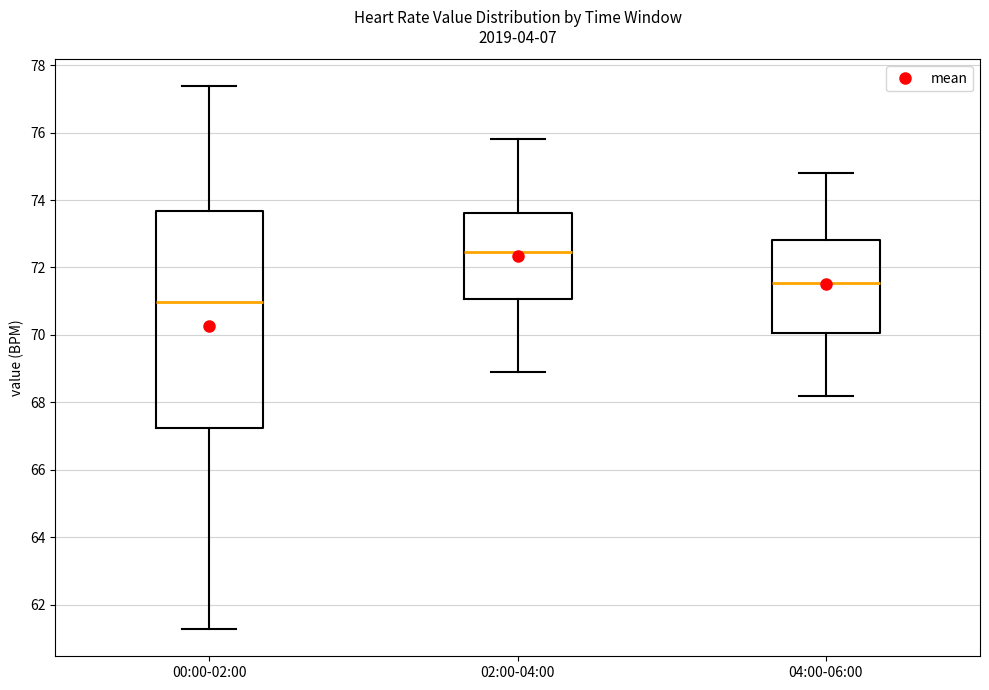

Where does the lower whisker of the box for 04:00-06:00 end on the y-axis? The values are not printed on the chart, so give them approximately, as read against the axis.

68.2